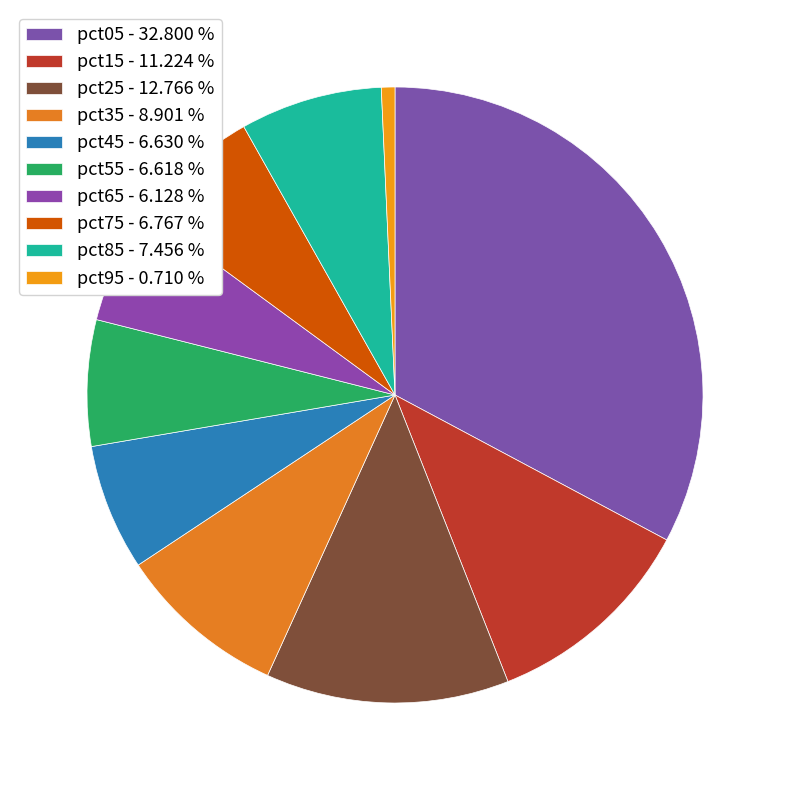

To the nearest percent, what portion does pct55 represent?

7%